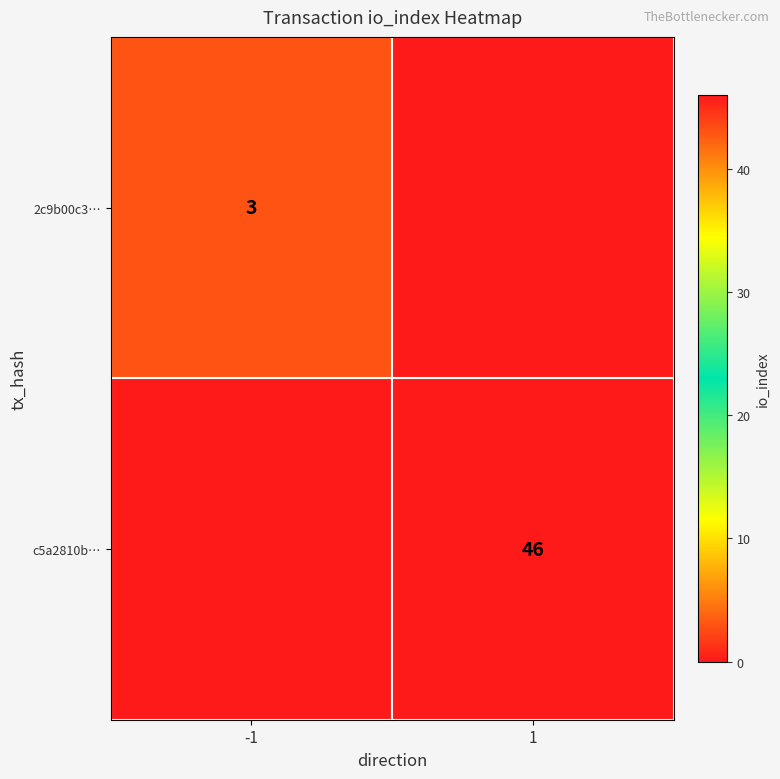

Is it true that 2c9b00c3… equals 1 at -1?

False